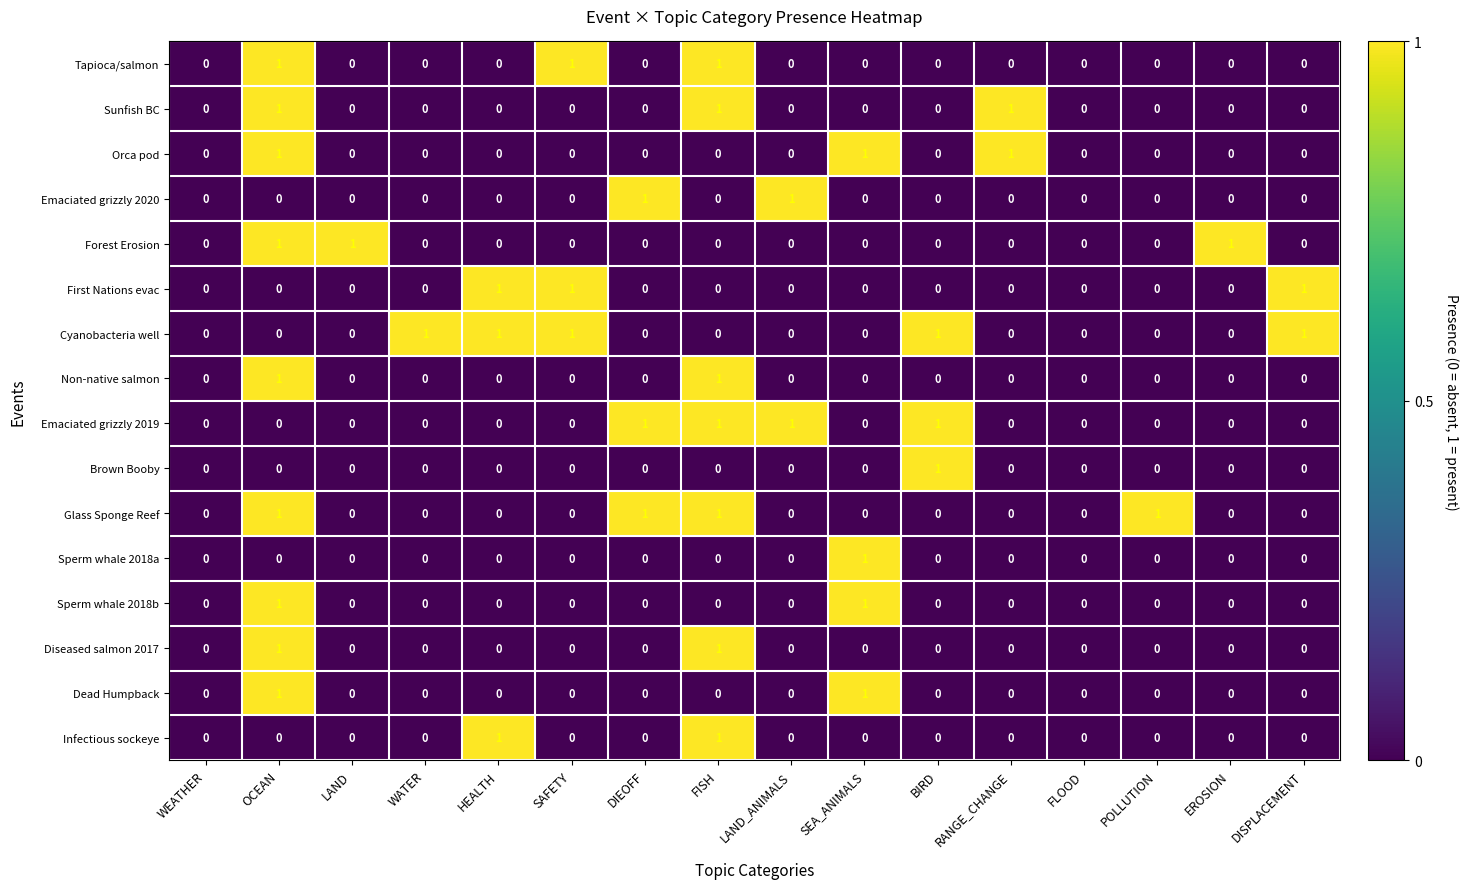

Which series has the largest total across all categories?

Cyanobacteria well